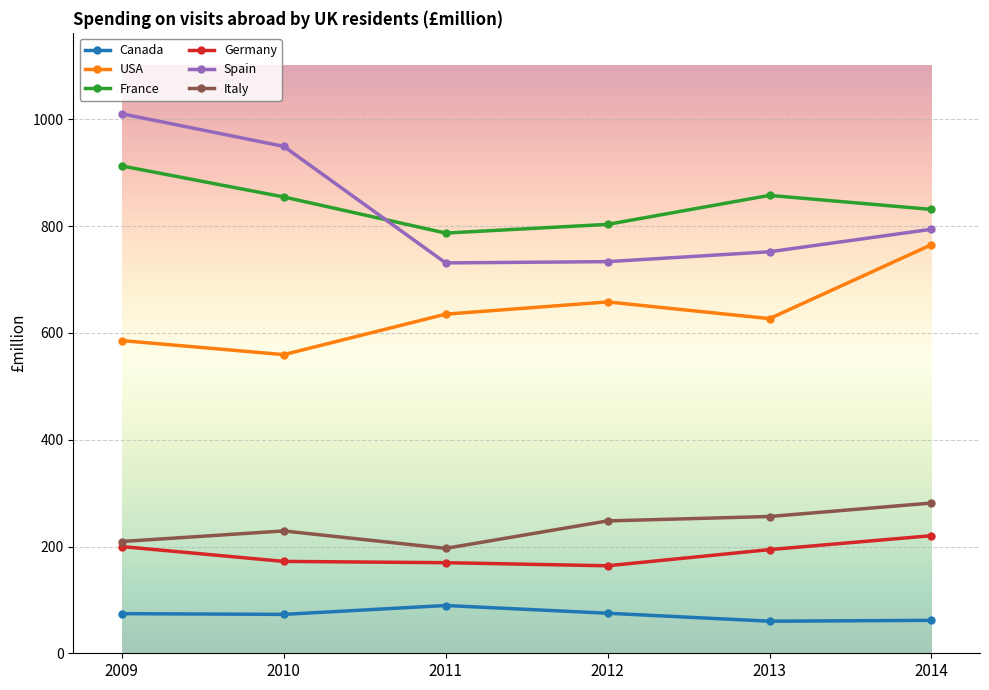

Which series has the widest spread of values?

Spain